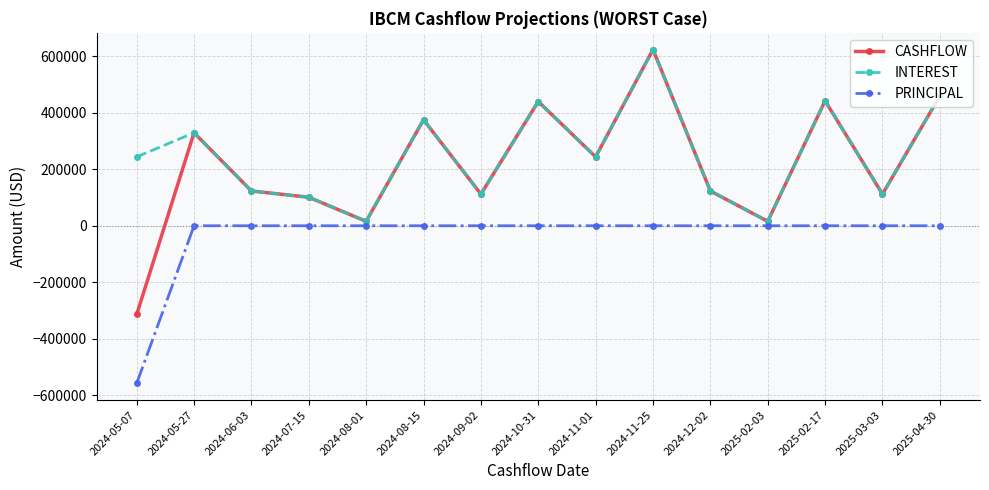

How many categories are shown in the chart?

15